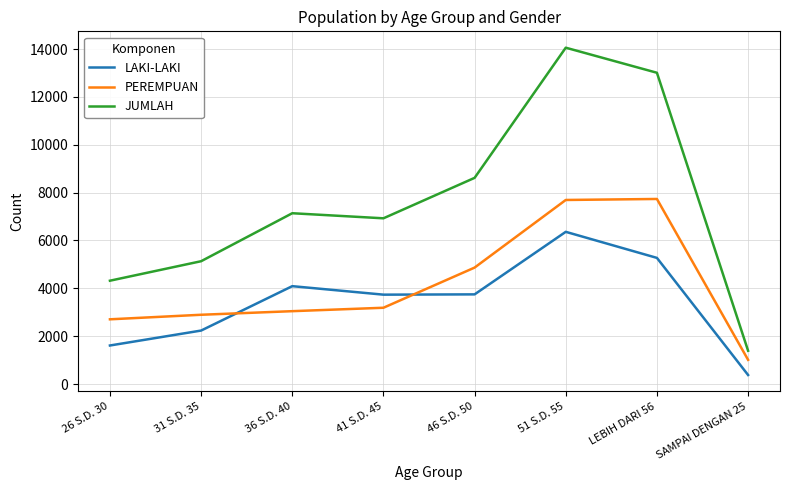

List the series in order of their peak value, highest first.

JUMLAH, PEREMPUAN, LAKI-LAKI